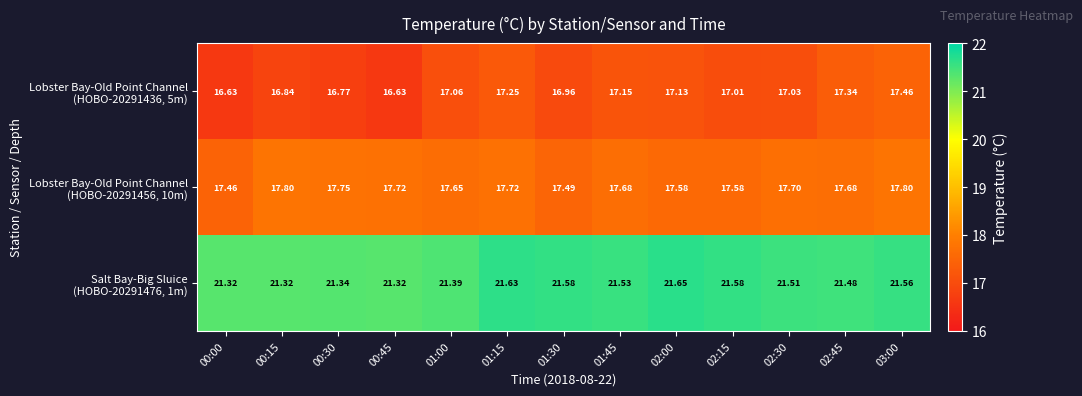

Which series has the widest spread of values?

Lobster Bay-Old Point Channel (HOBO-20291436, 5m)